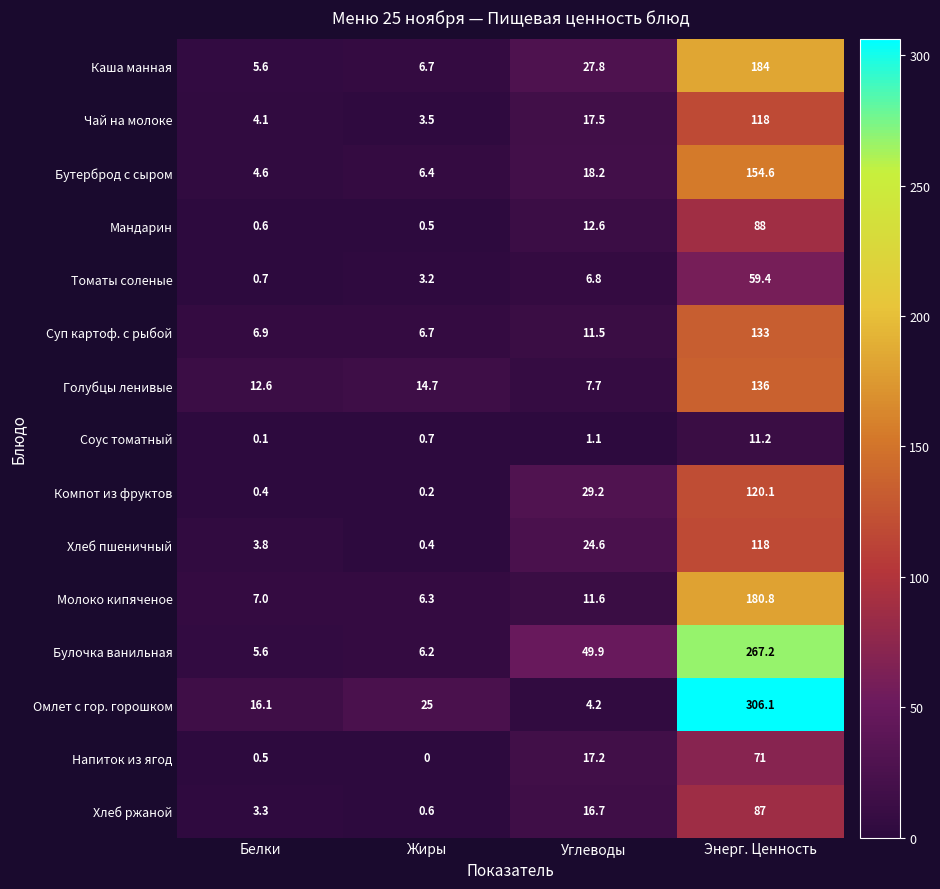

Which series has the widest spread of values?

Омлет с гор. горошком